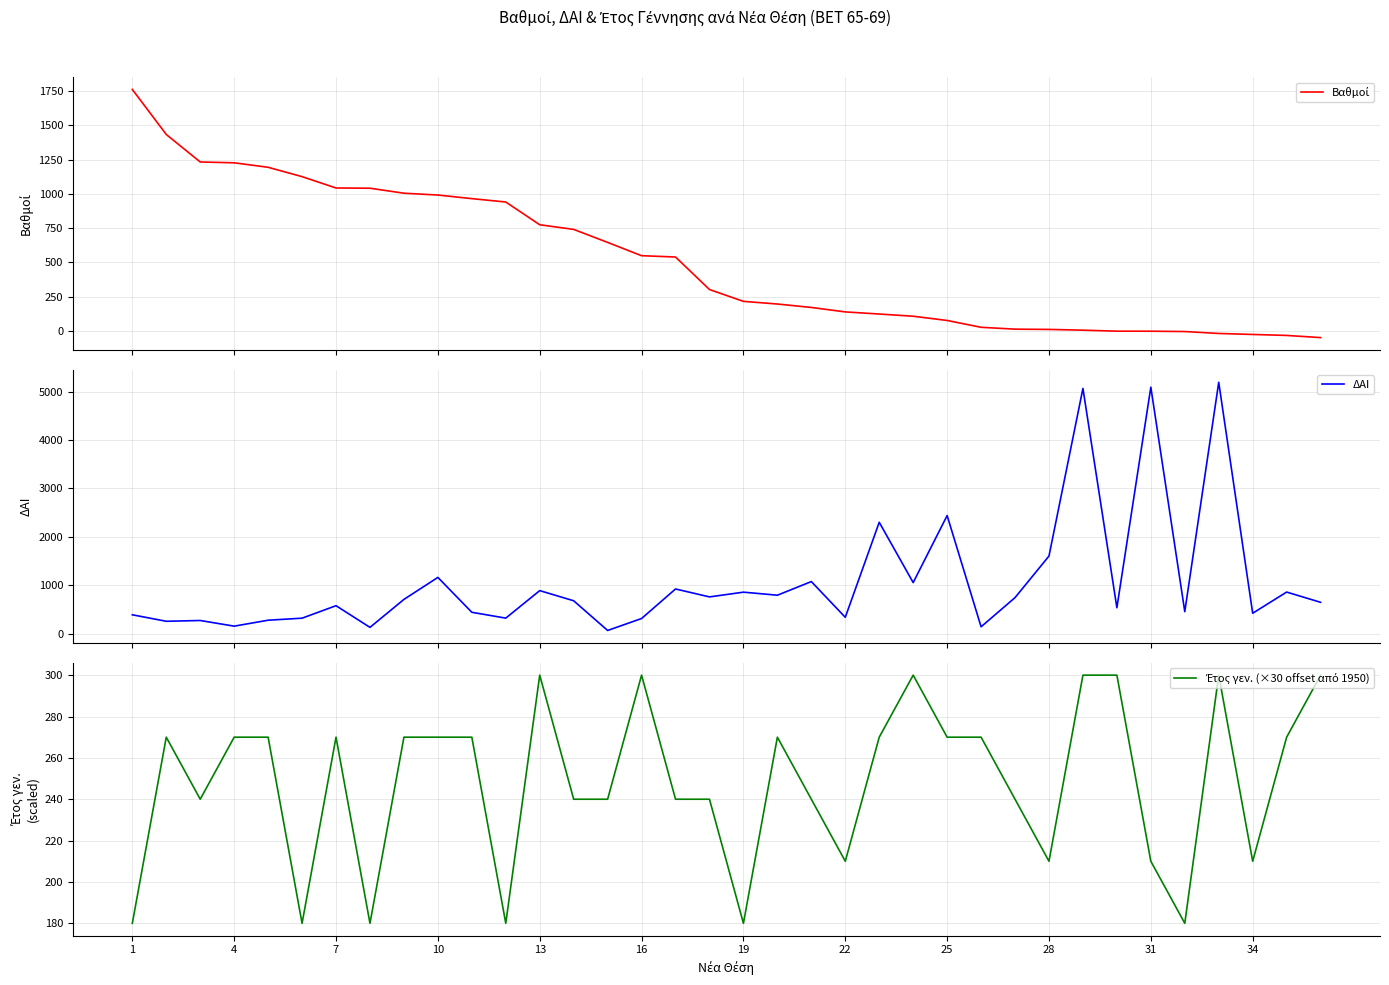

What is the highest value of the ΔΑΙ series?

5195